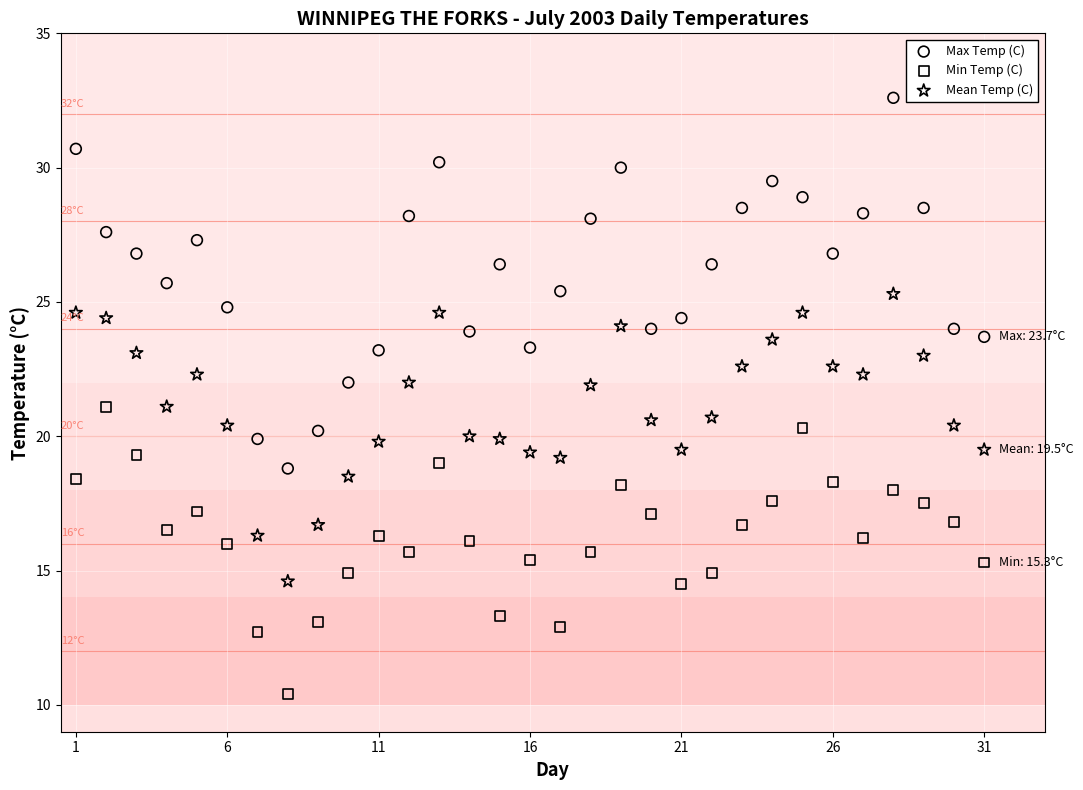

Which series contains the highest Y value?

Max Temp (C)